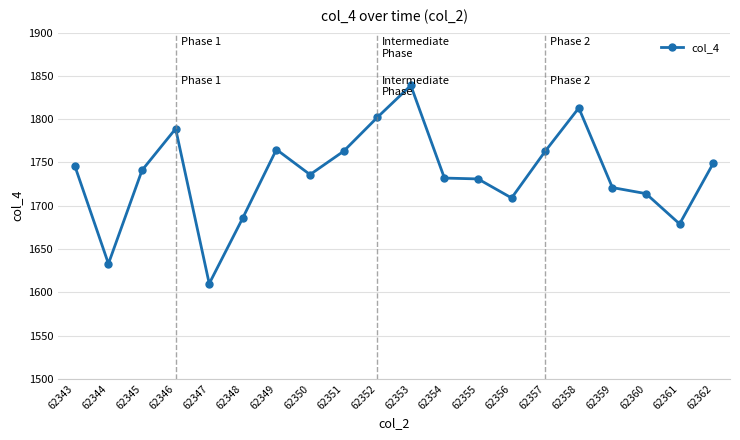

How many data points are less than 1741?

10